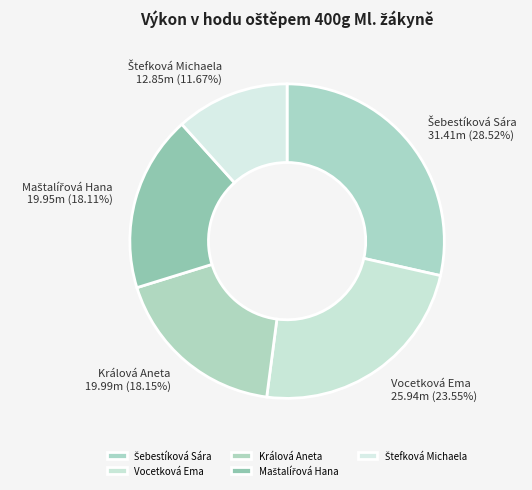

Does any single category account for the majority?

No